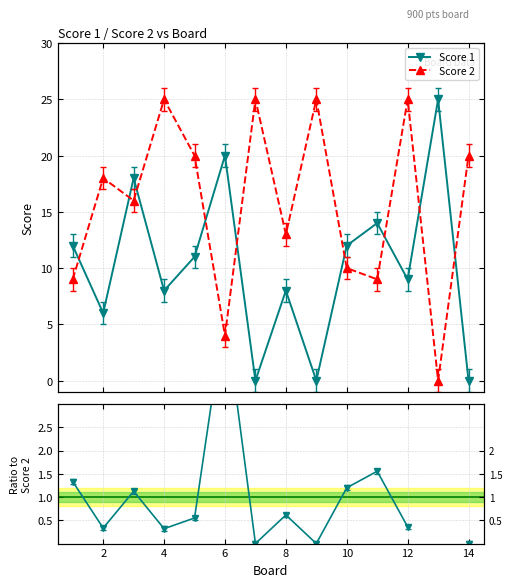

Which series has the largest total across all categories?

Score 2